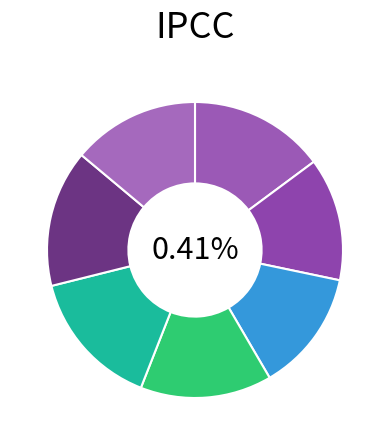

To the nearest percent, what percentage of the pie is 183322?

15%